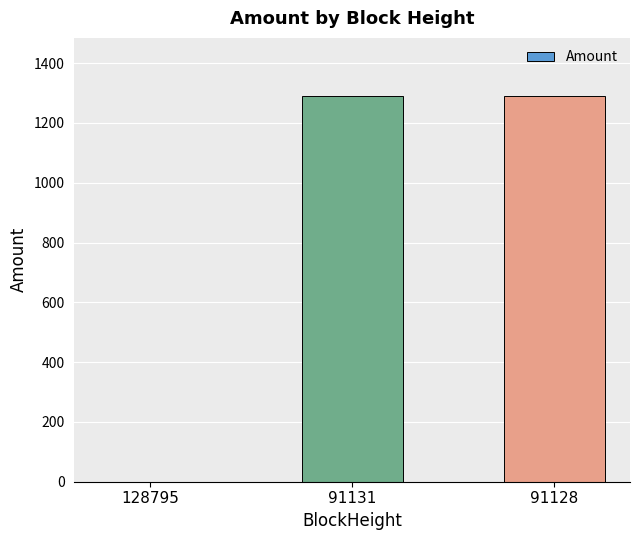

How many data points are above 1289?

2